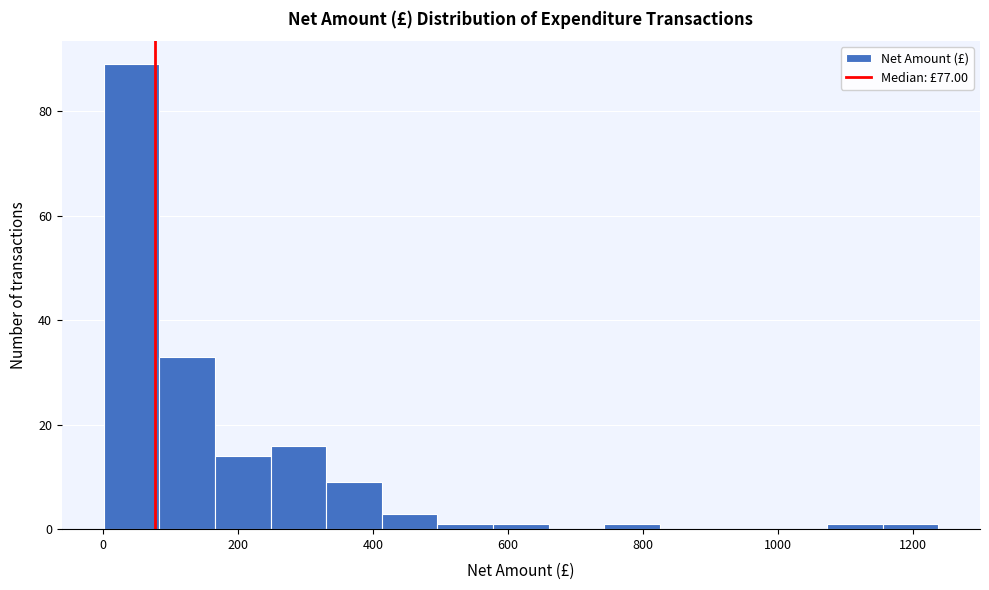

Reading left to right, list every bar in this chart as the range it spans on the x-axis followed by its height. Neither the bar edges nor the heights are printed on the chart, so give them approximately, as read against the axes.

0 to 80: 90
80 to 160: 34
160 to 240: 14
240 to 340: 16
340 to 420: 10
420 to 500: 4
500 to 580: under 2
580 to 660: under 2
660 to 740: 0
740 to 820: under 2
820 to 900: 0
900 to 1000: 0
1000 to 1080: 0
1080 to 1160: under 2
1160 to 1240: under 2